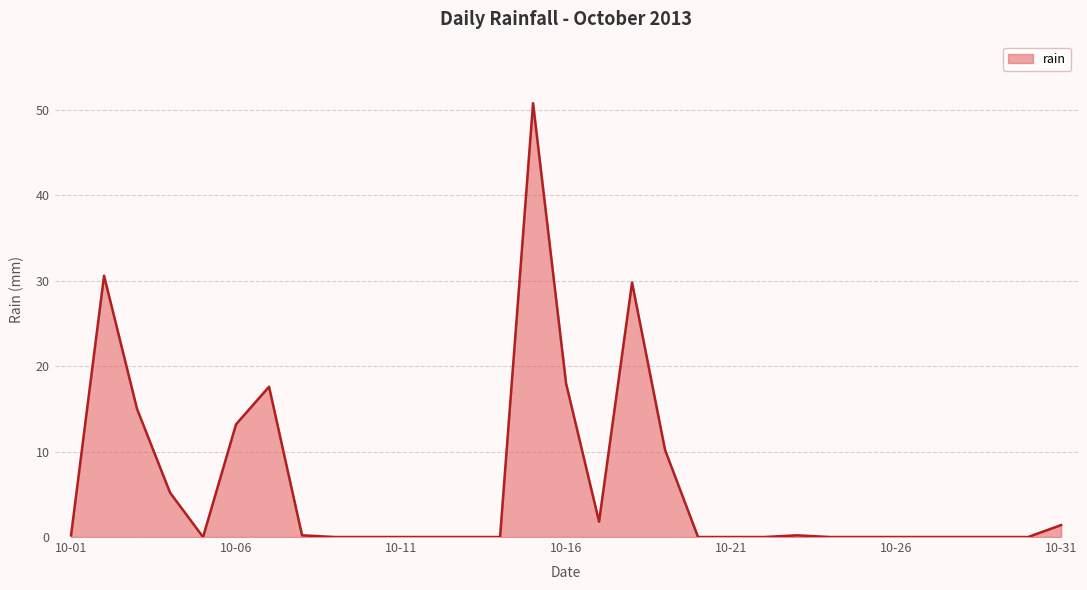

What is the difference between the maximum and minimum values?

50.8